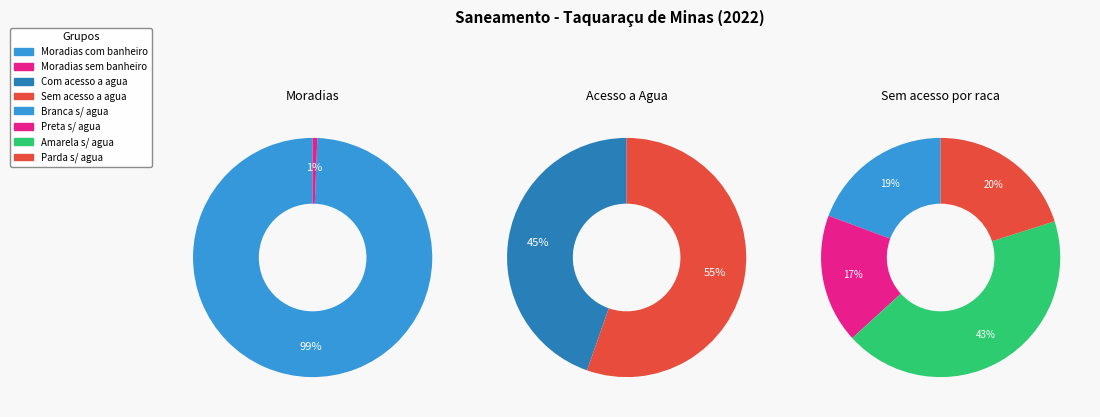

Count the number of slices in the pie.

2